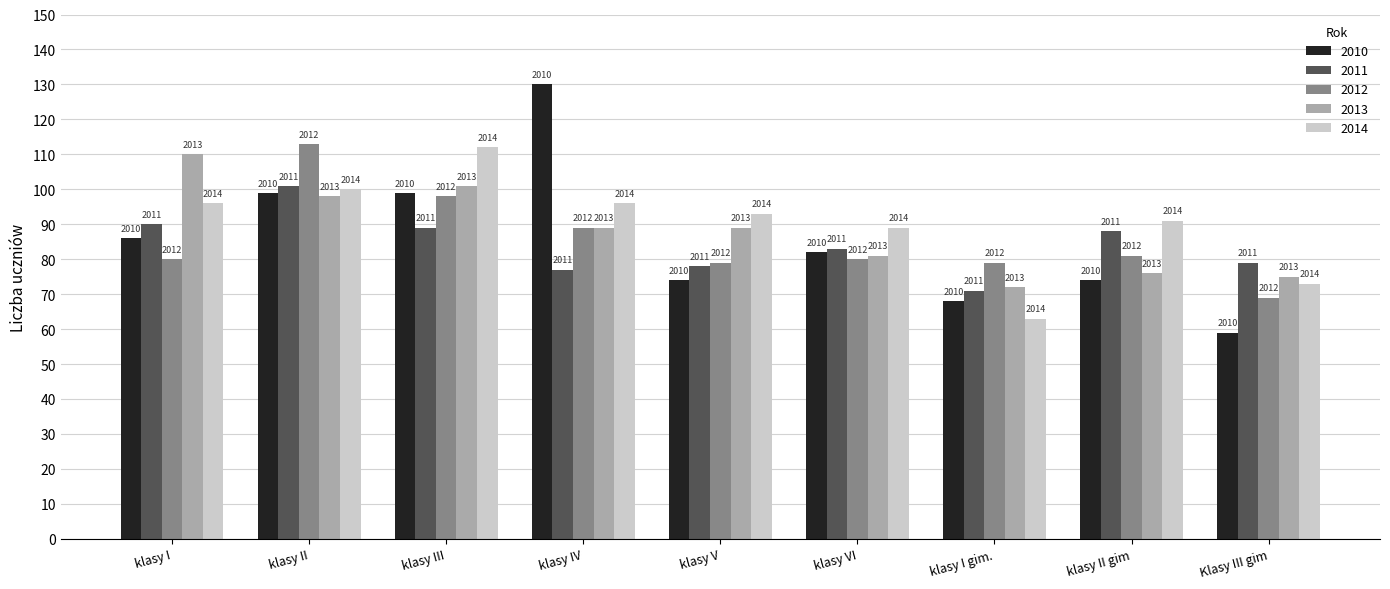

What is the value of the 2013 bar at the 2nd from the left?

98